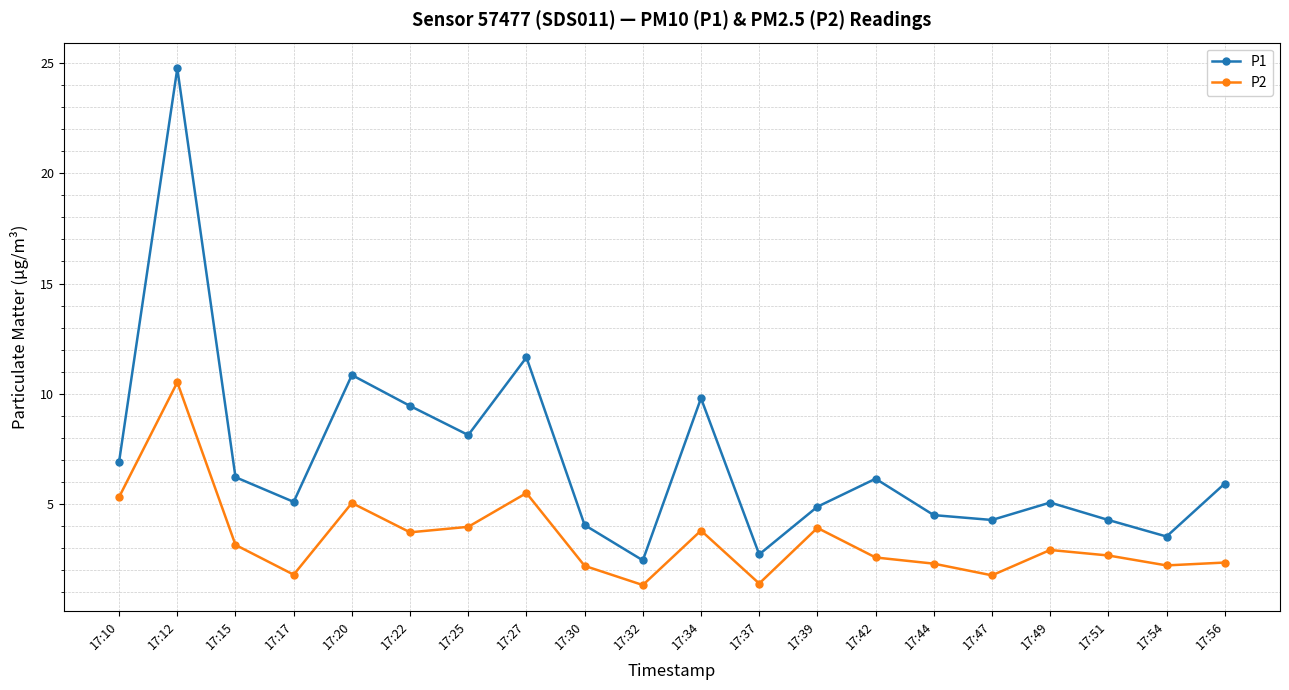

True or false: P1 and P2 cross at least once.

False